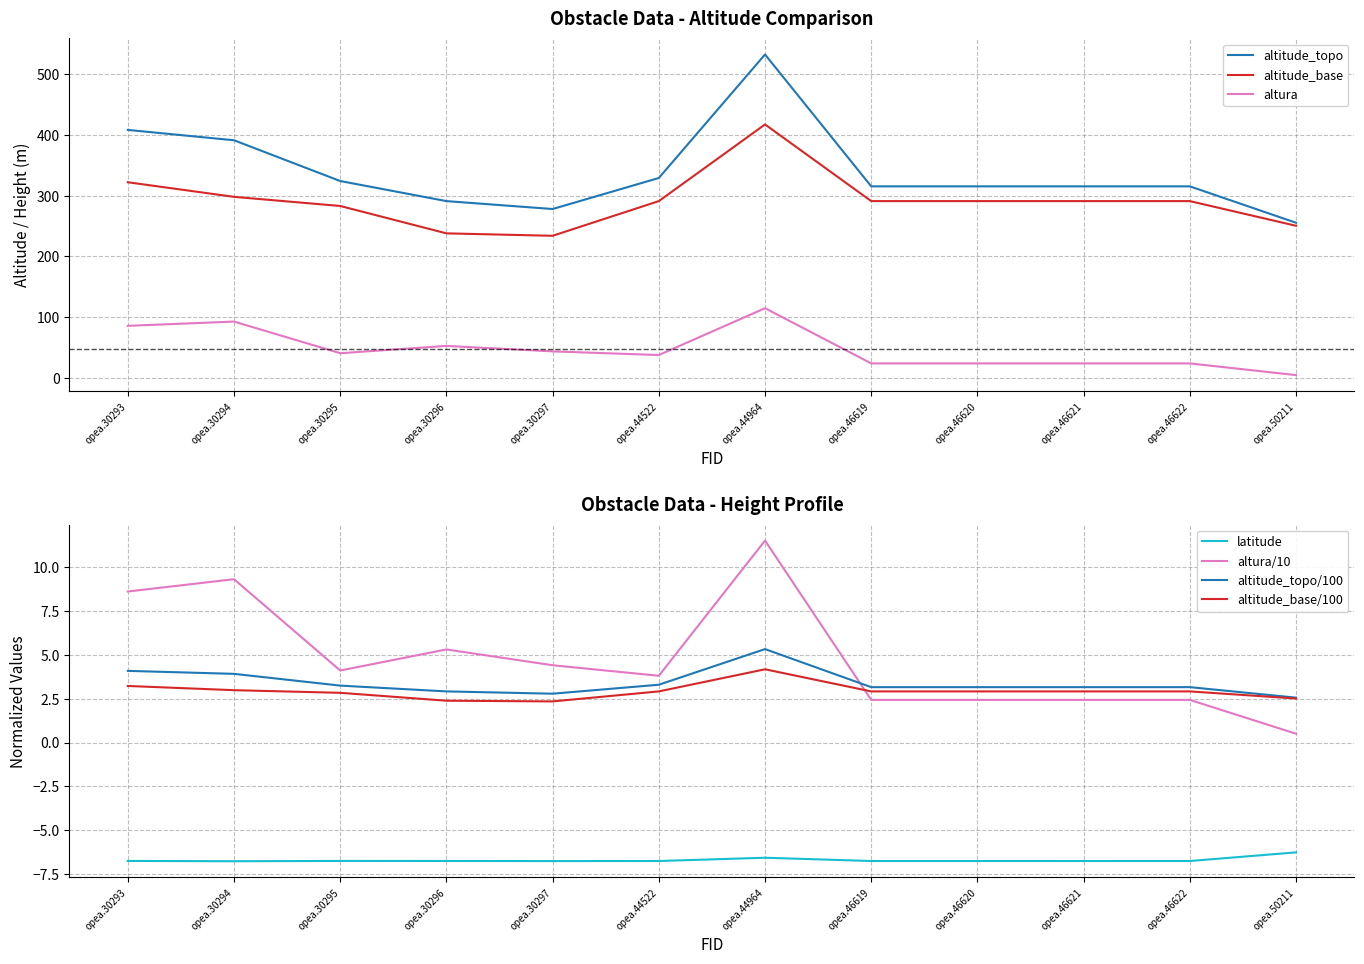

True or false: altitude_base has a value of 417.0 at opea.44964.

True